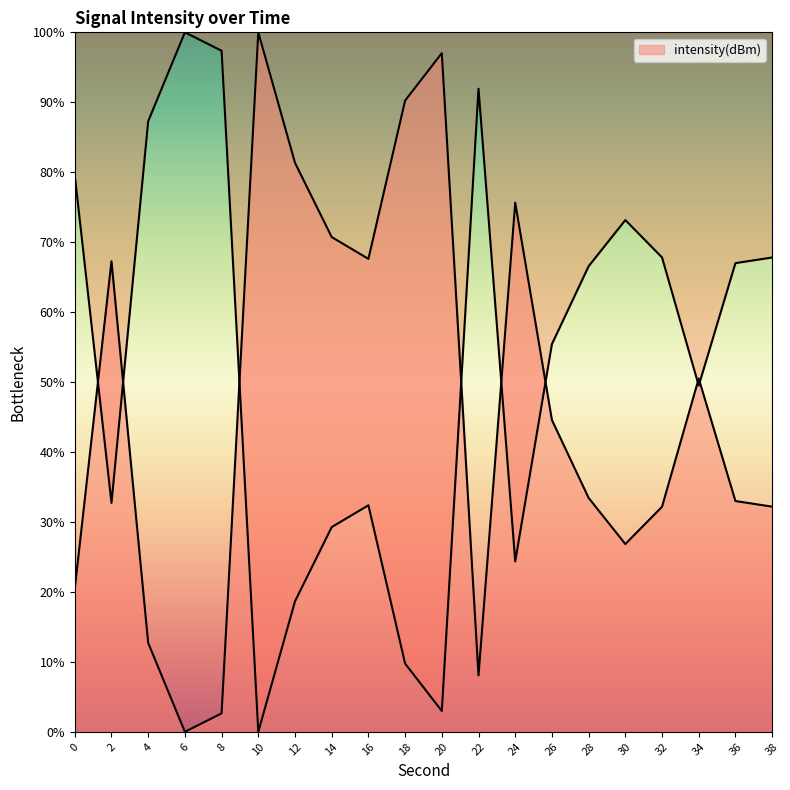

How many lines are shown in the chart?

1